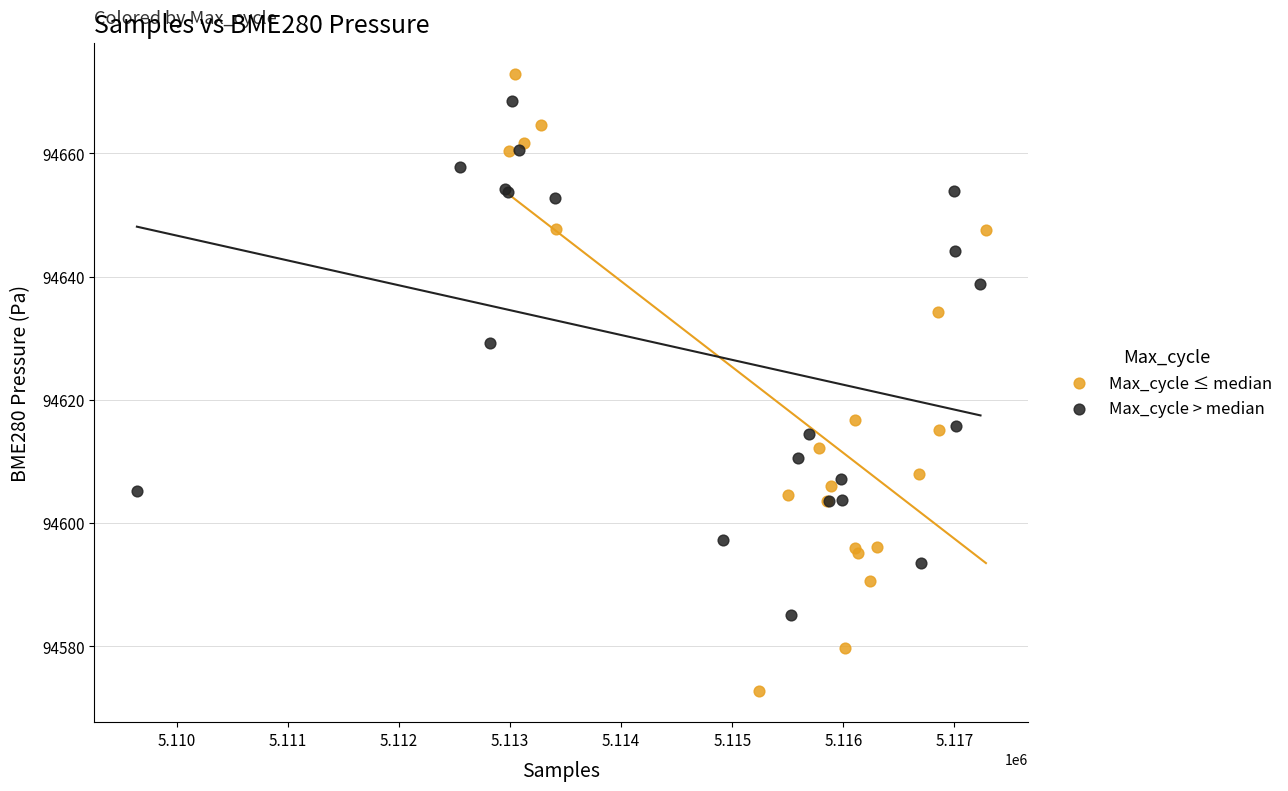

Which series has the widest spread of Y values?

Max_cycle ≤ median